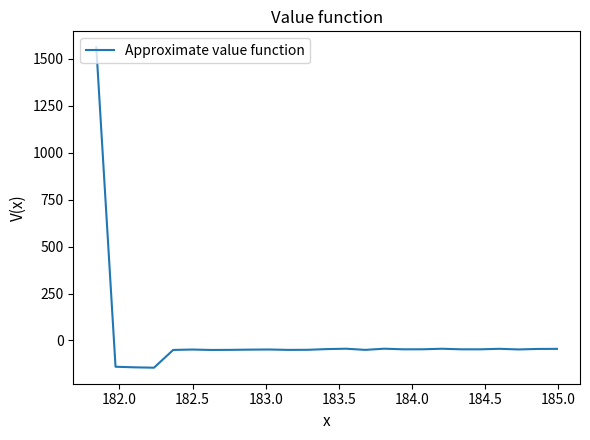

What is the difference between the maximum and minimum values?

1706.1